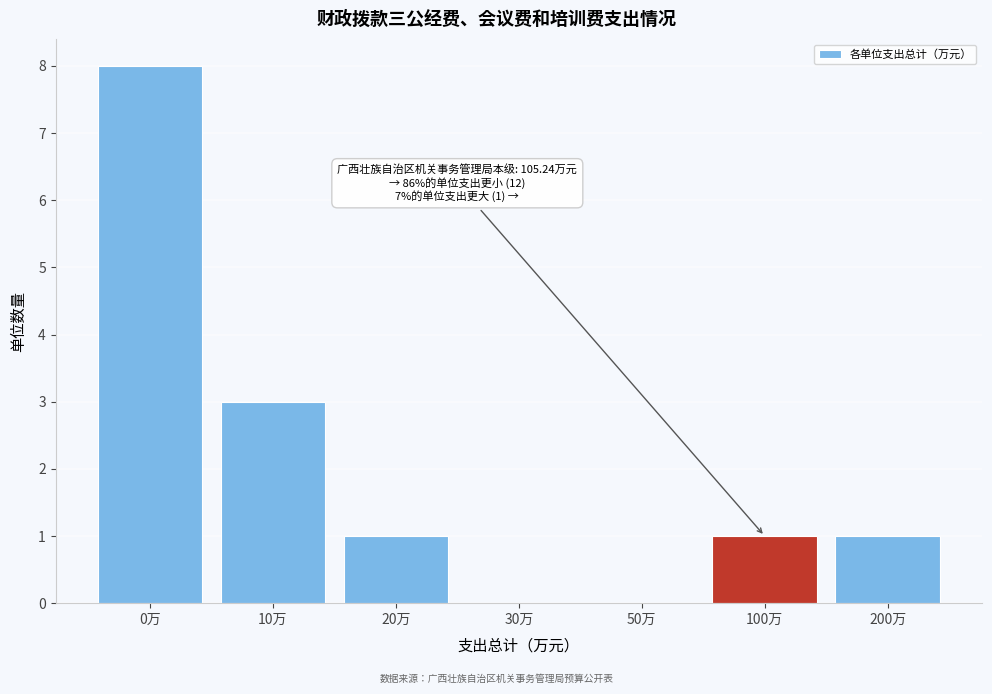

Reading left to right, what are all the values shown in this chart?

0万=8	10万=3	20万=1	30万=0	50万=0	100万=1	200万=1